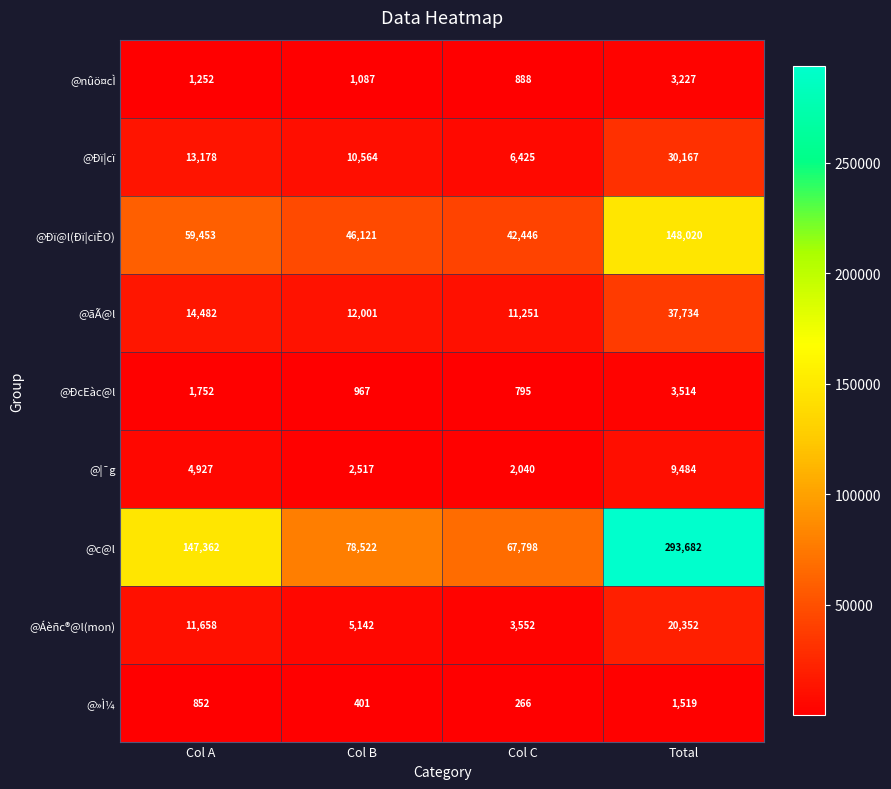

List the series in order of their peak value, lowest first.

@»Ì¼, @nûö¤cÌ, @ÐcEàc@l, @¦¯g, @Áèñc®@l(mon), @Ðï¦cï, @ãÃ@l, @Ðï@l(Ðï¦cïÈO), @c@l